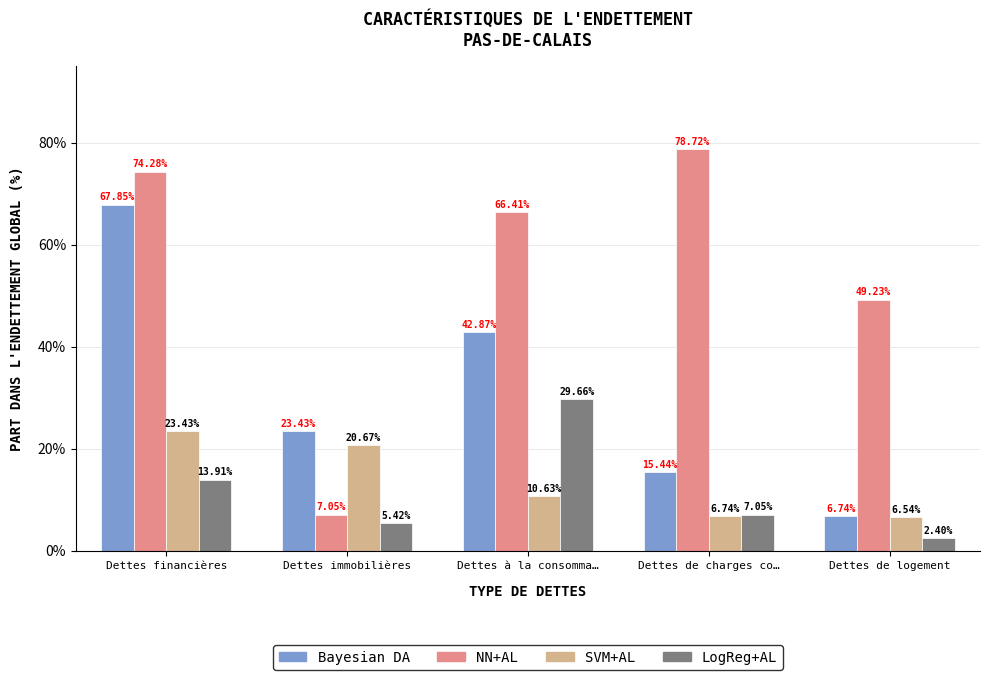

What is the sum of all LogReg+AL values?

58.4